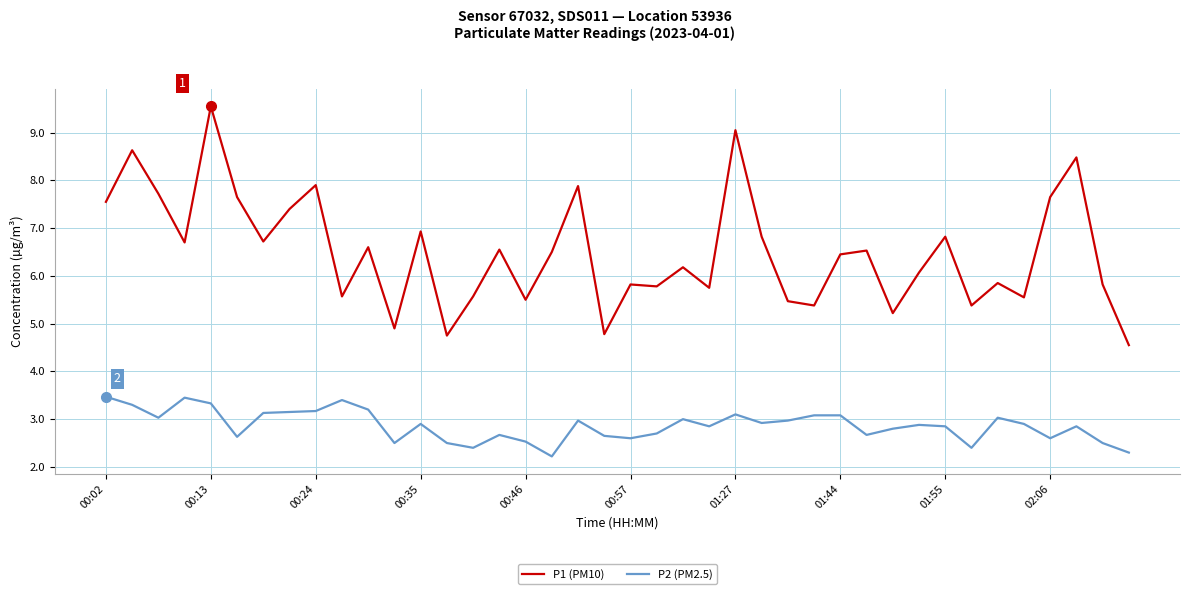

What is the highest value of the P1 (PM10) series?

9.6